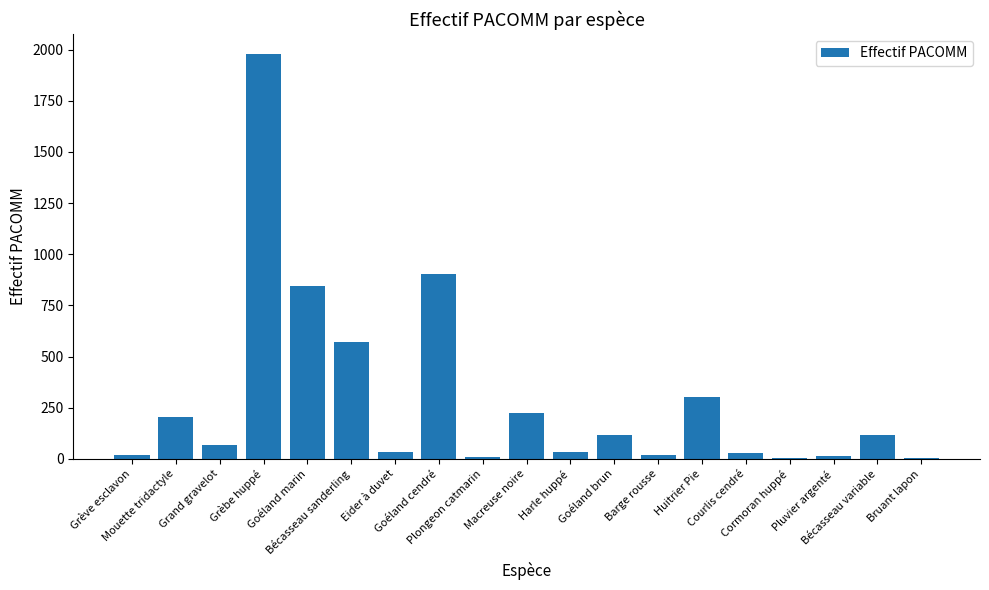

What is the maximum value shown in the chart?

1977